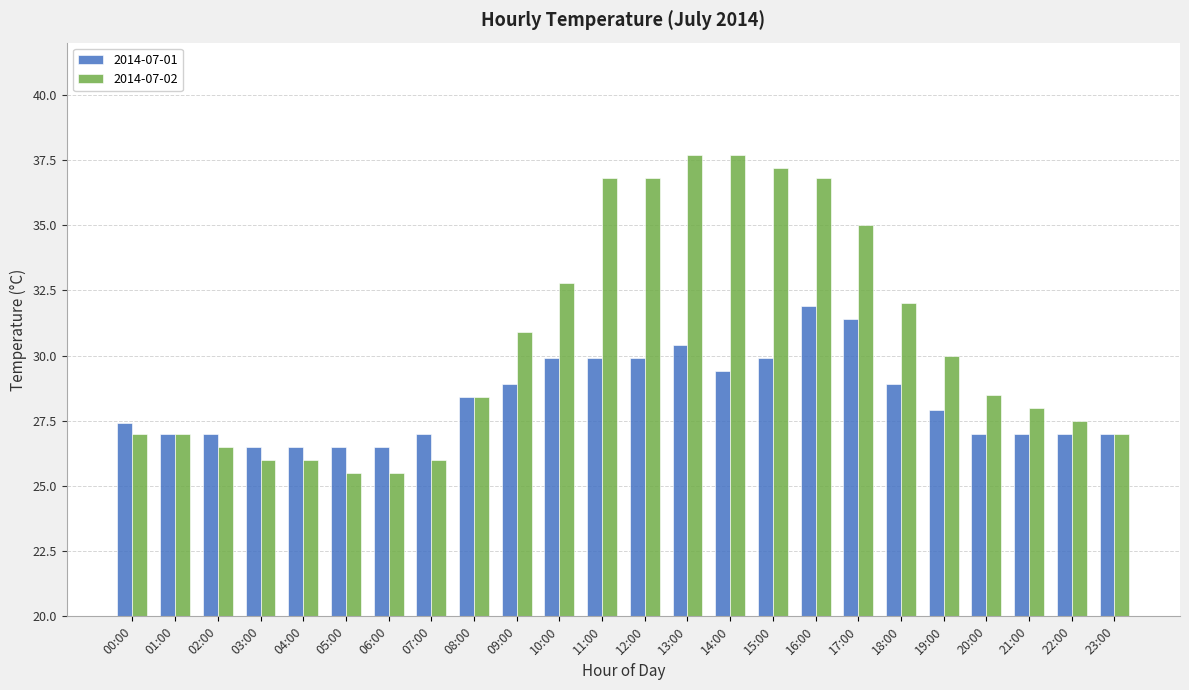

The 2014-07-01 series shows 31.9 at 16:00. True or false?

True